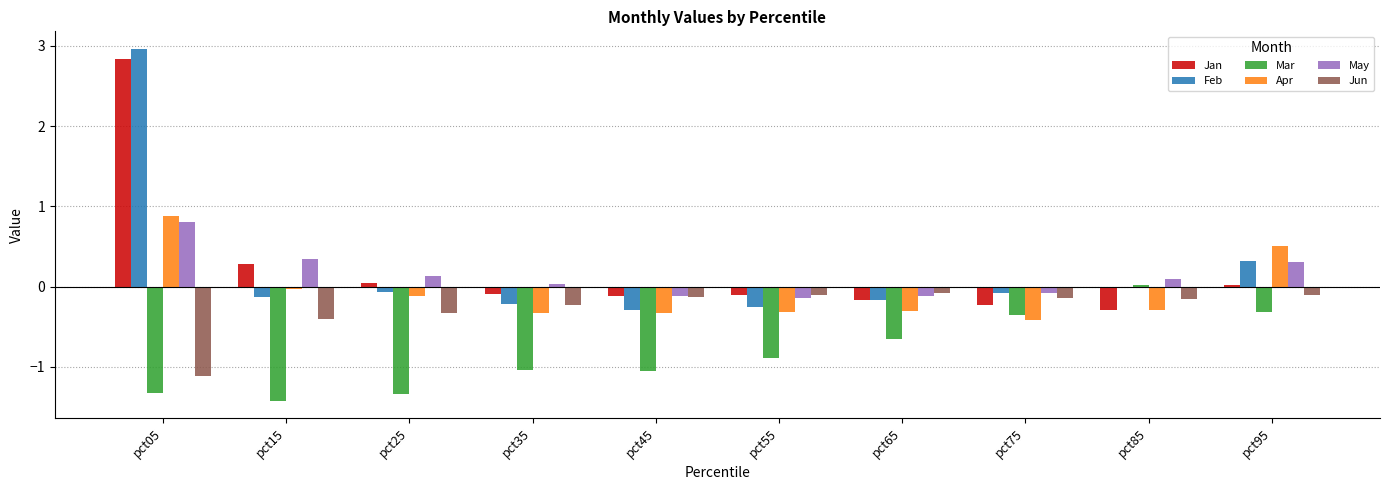

What is the difference between the highest and lowest values at pct15?

1.8